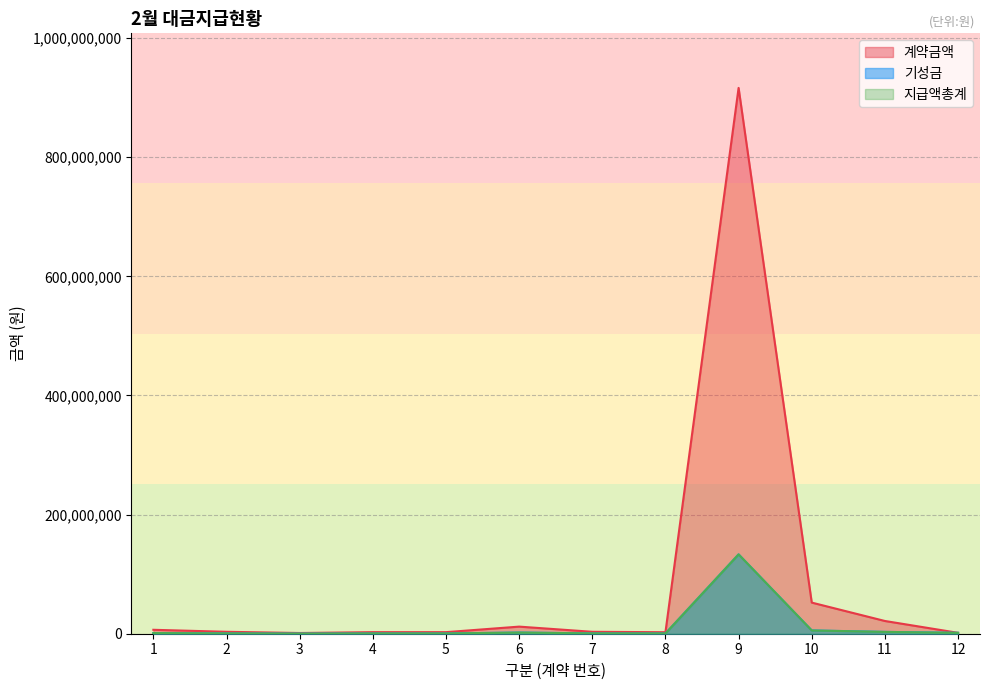

How many data points in 지급액총계 are above 1100000?

5